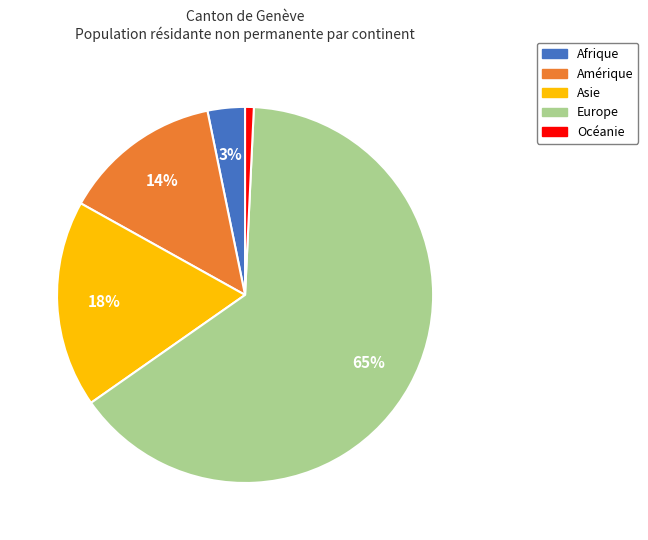

Between Asie and Afrique, which is larger?

Asie